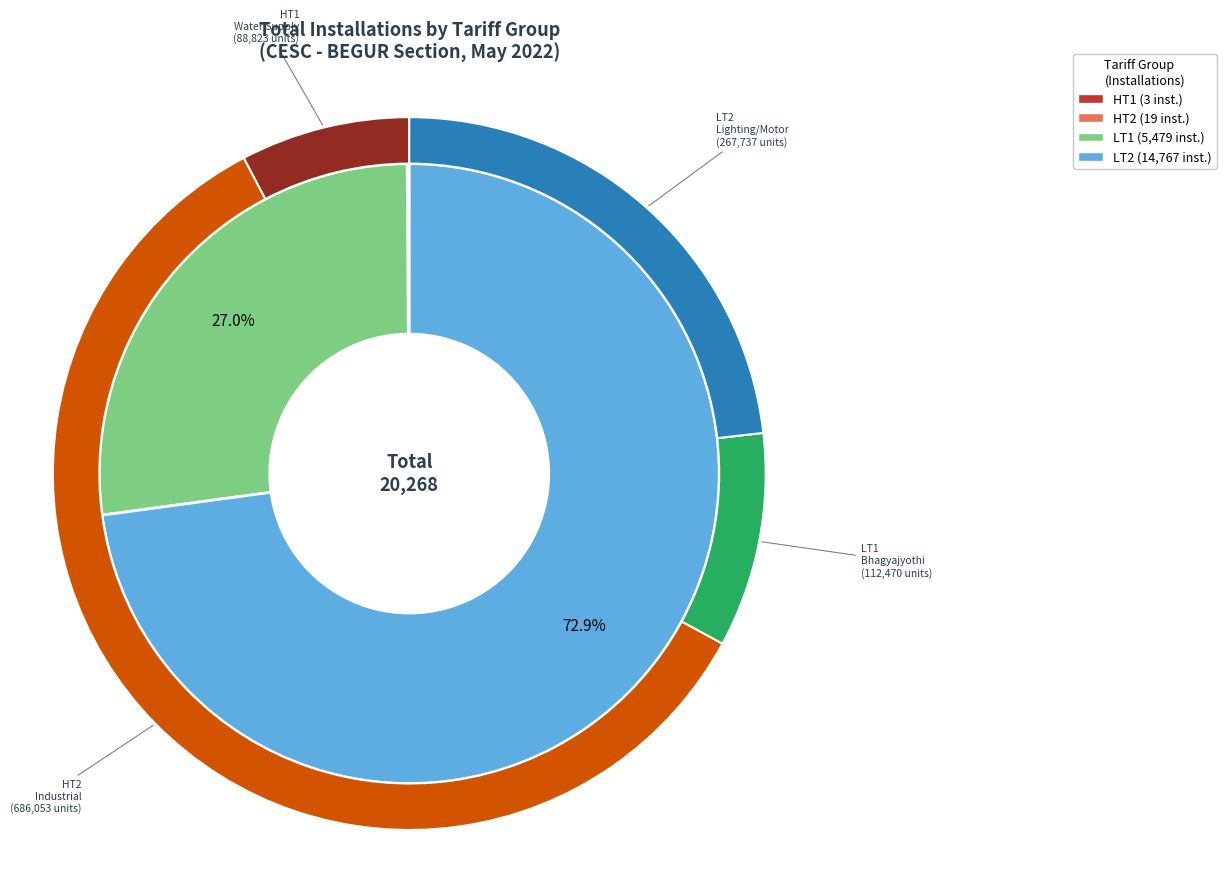

Does any single category account for the majority?

No